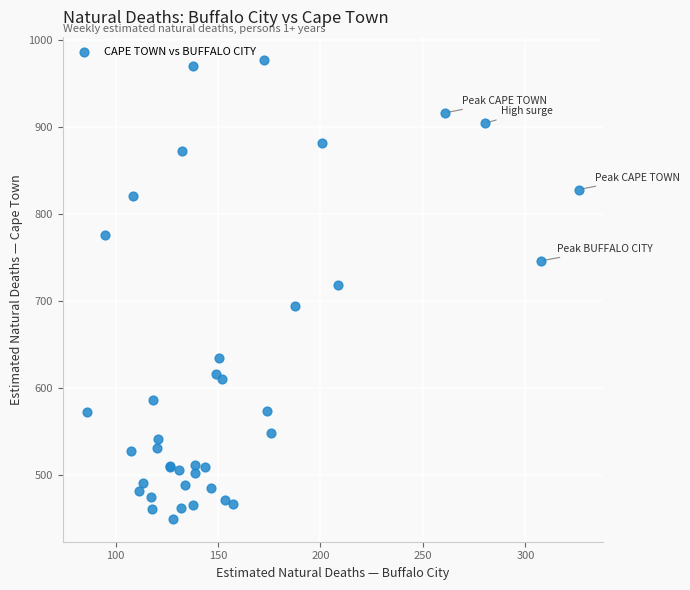

What Y value in the scatter plot is closest to 713?

719.0